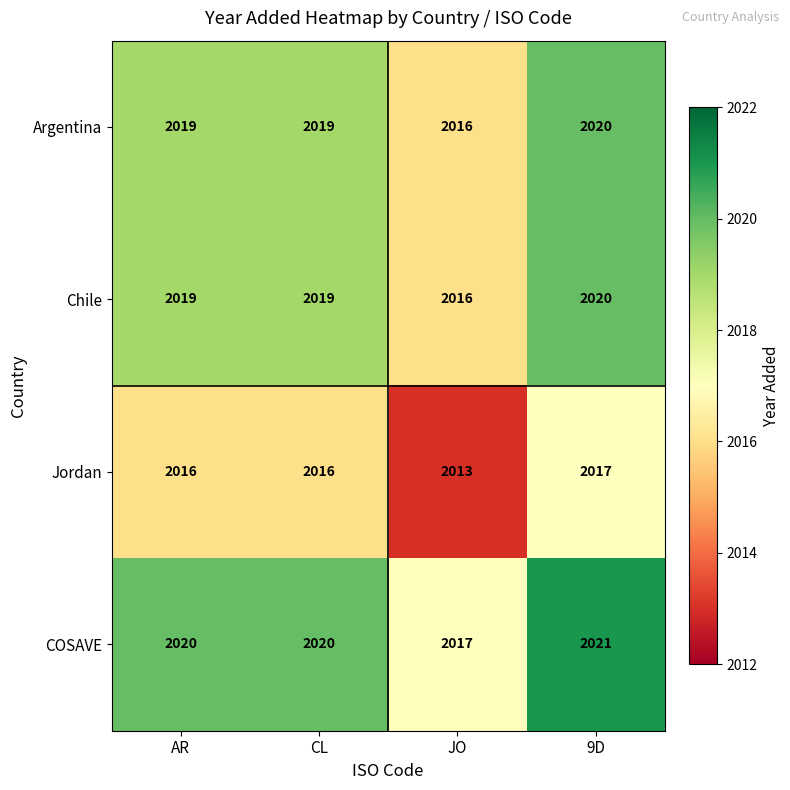

At which label does COSAVE reach its peak?

9D